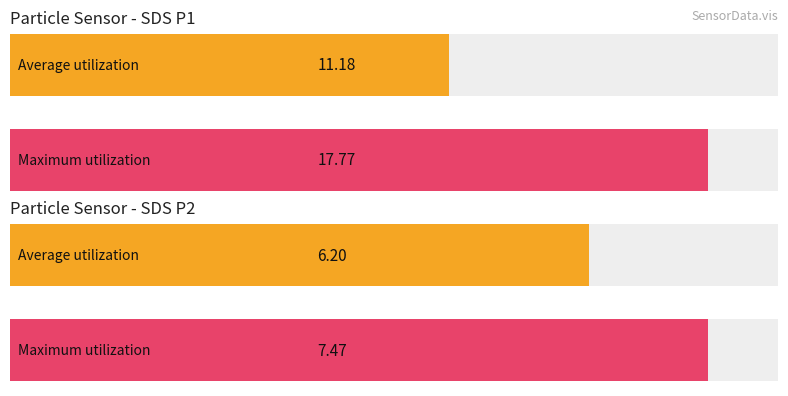

Is the value of Maximum utilization at SDS_P2 greater than the value of Average utilization at SDS_P1?

No